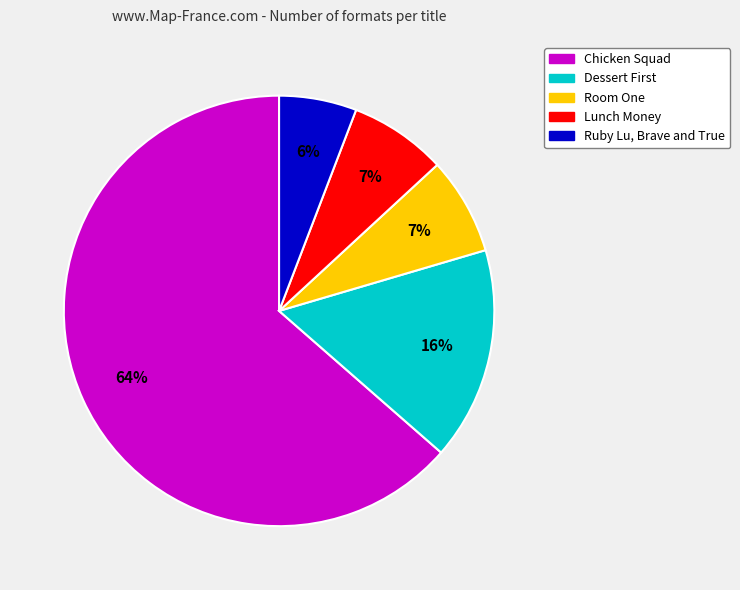

Is it true that Ruby Lu, Brave and True is 1% of the pie?

False